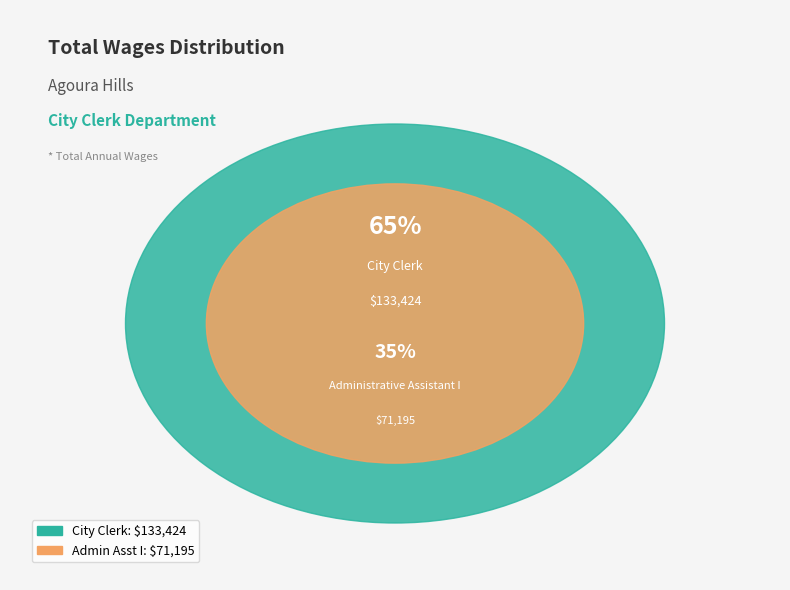

Approximately how many times larger is the value at City Clerk compared to Administrative Assistant I?

1.9